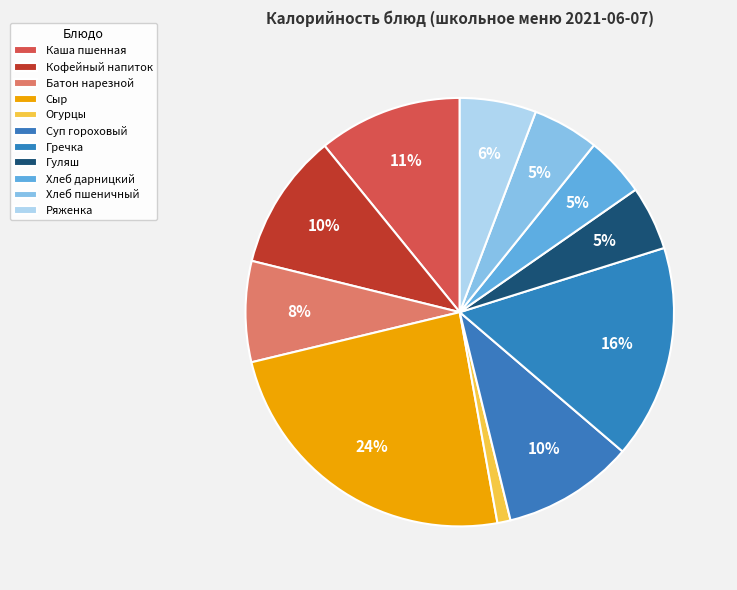

True or false: Хлеб пшеничный accounts for 5% of the total.

True